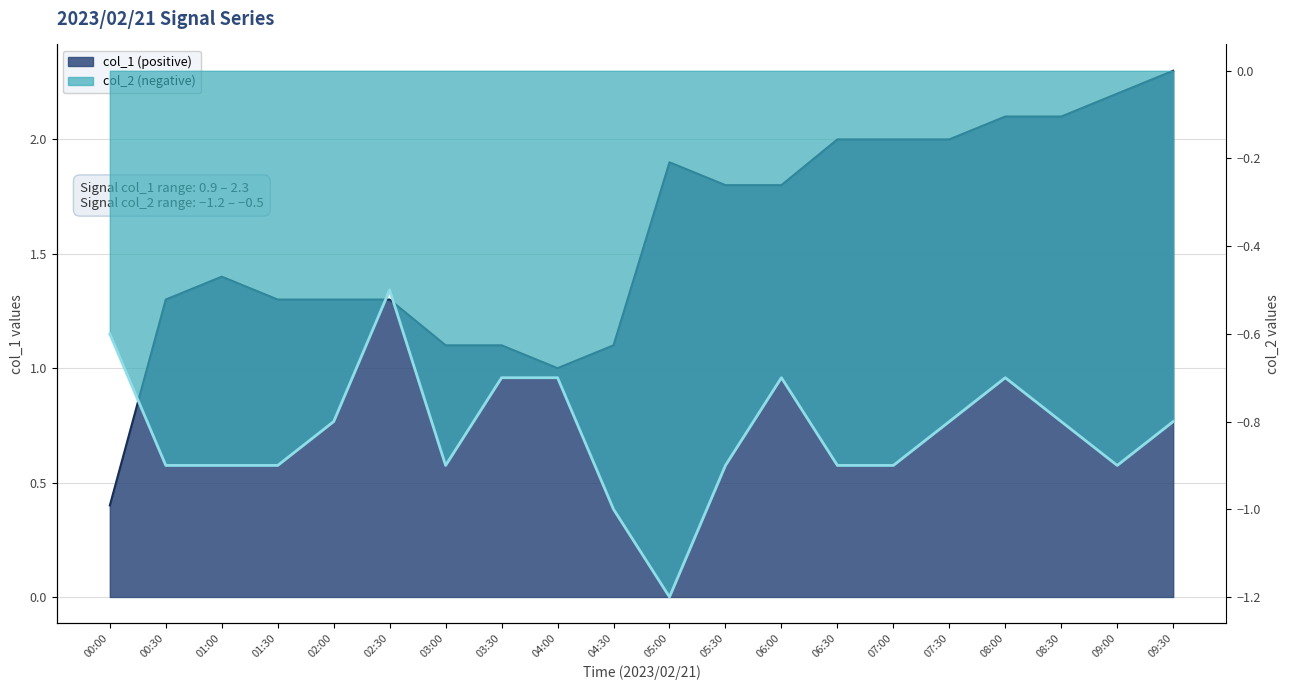

The col_1 series shows 1.9 at 05:00. True or false?

True